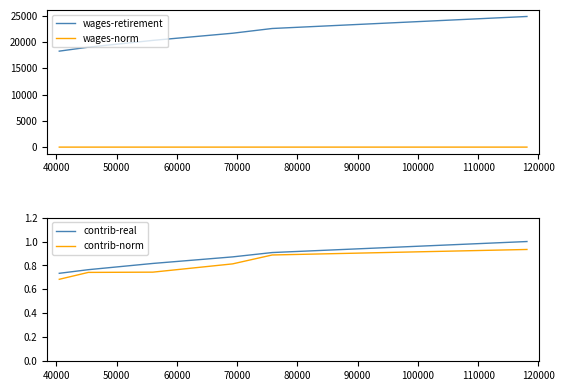

What is the maximum value for wages-norm?

1.0